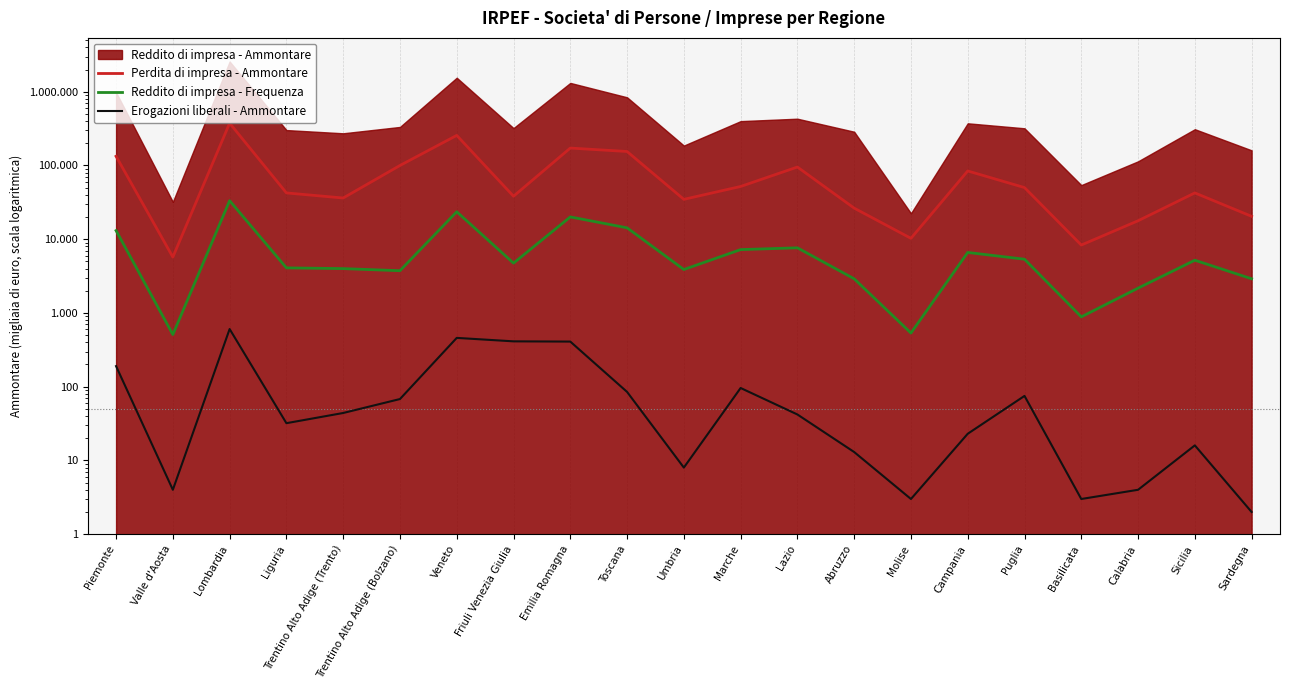

What is the difference between the Perdita di impresa - Ammontare values at Molise and Toscana?

144370